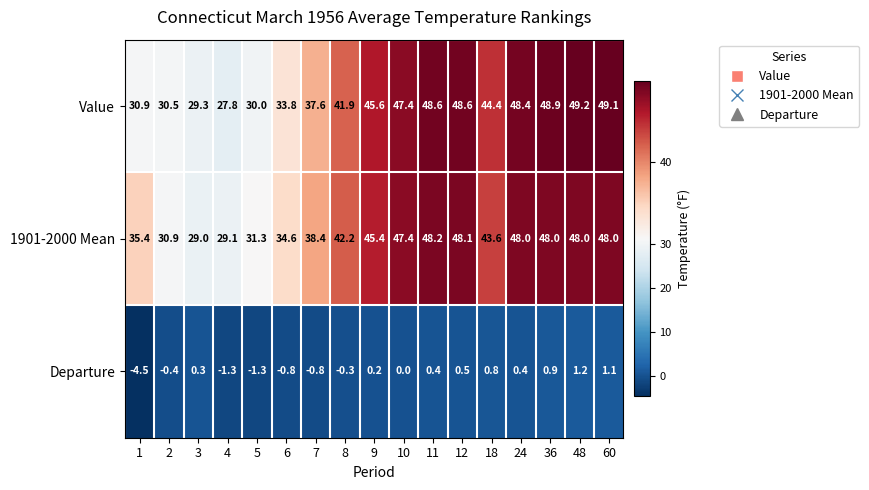

What is the maximum value for 1901-2000 Mean?

48.2